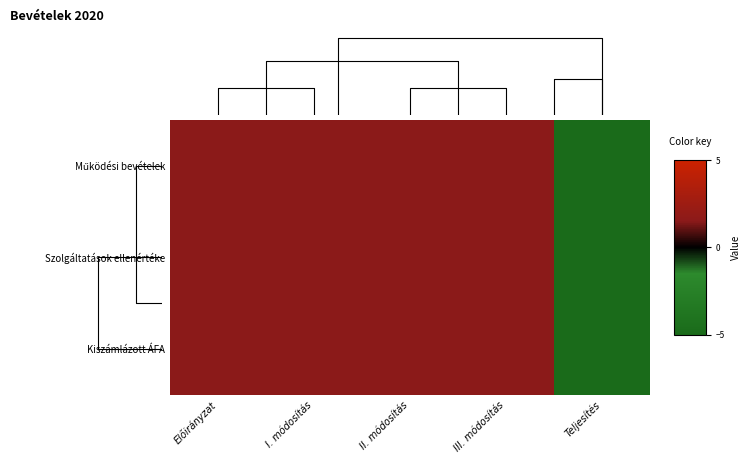

Which label corresponds to the smallest value in the chart?

Teljesítés